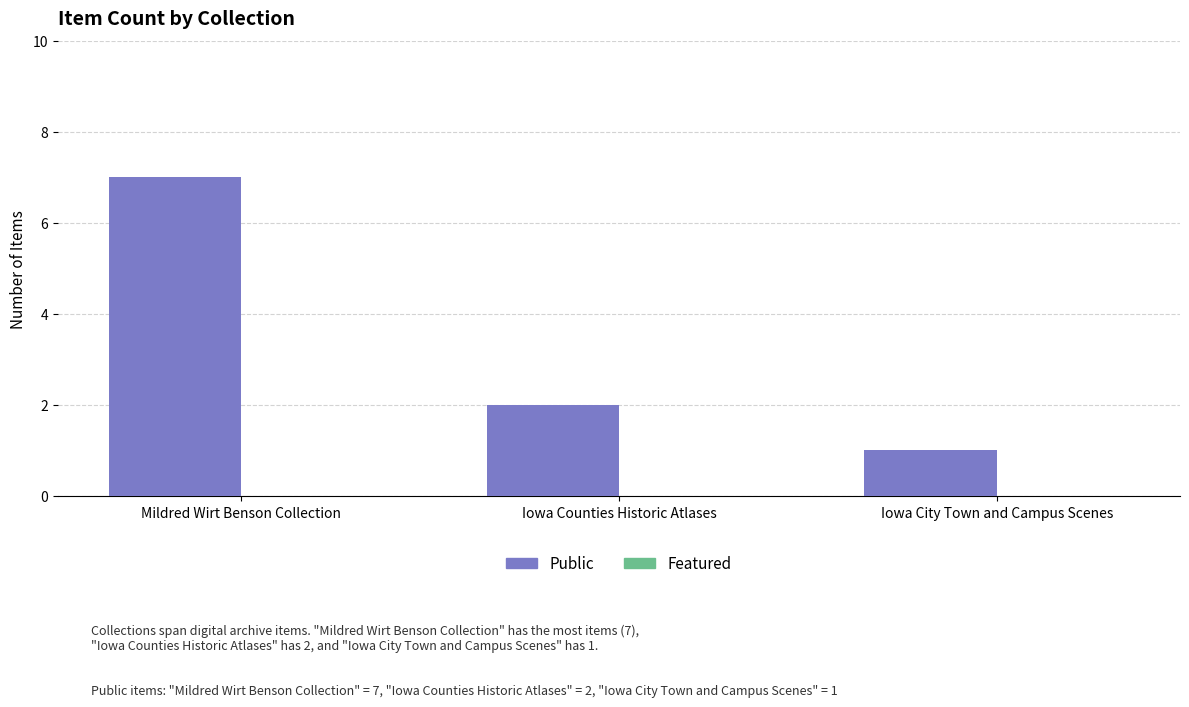

List the labels in order of value, largest first.

Mildred Wirt Benson Collection, Iowa Counties Historic Atlases, Iowa City Town and Campus Scenes